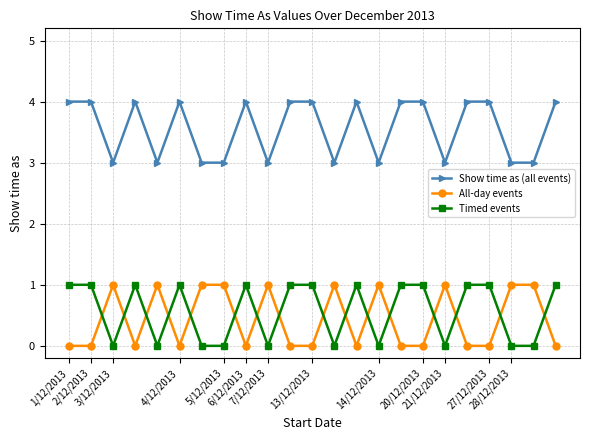

What is the sum of all Timed events values?

13